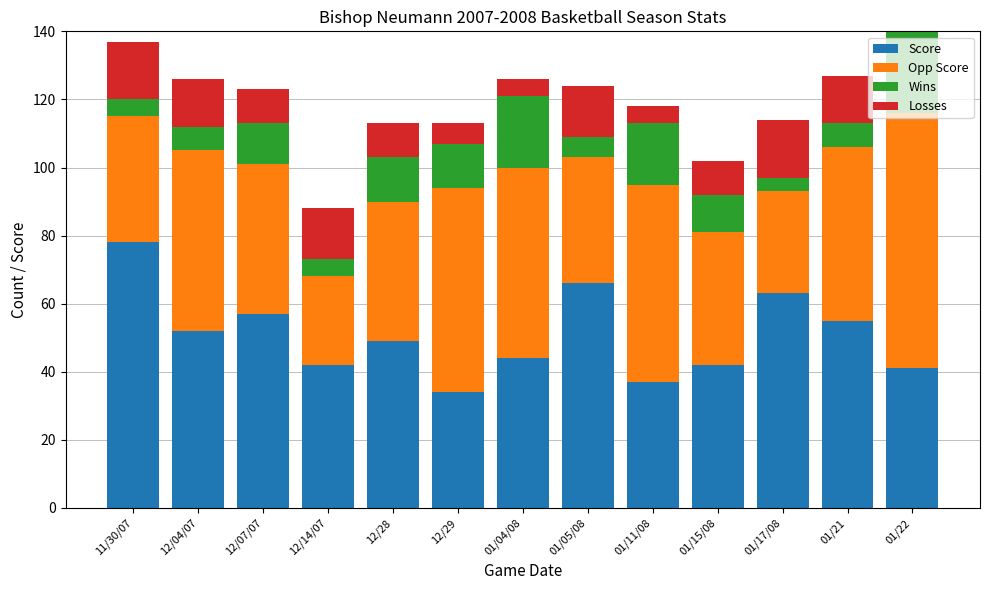

The Score series shows 49 at 12/28. True or false?

True